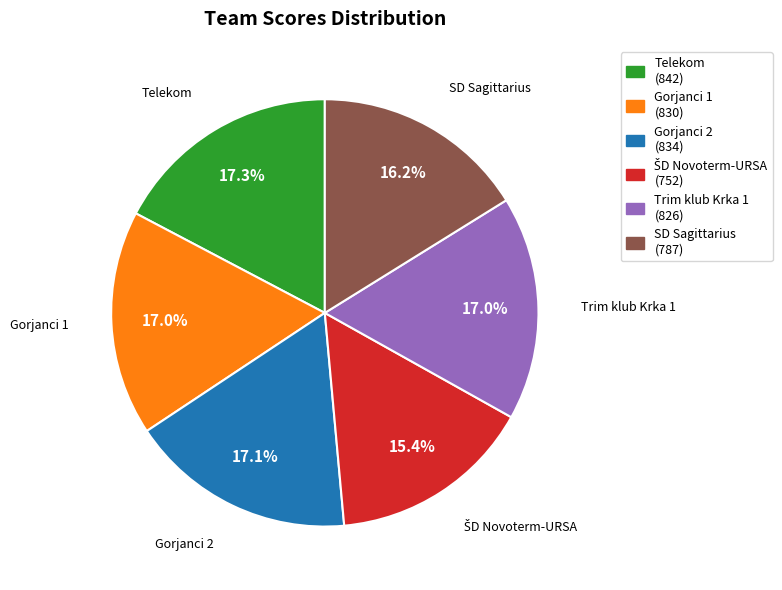

What percentage is the SD Sagittarius slice, to the nearest percent?

16%